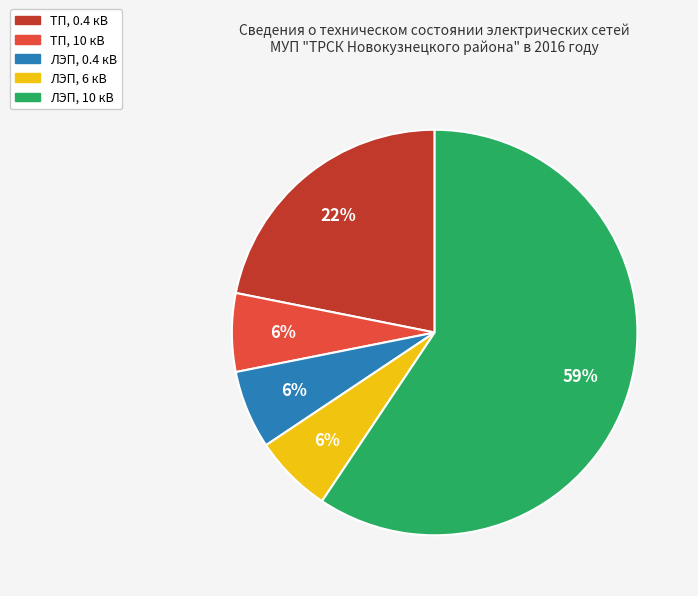

To the nearest percent, what is the average slice percentage?

20%